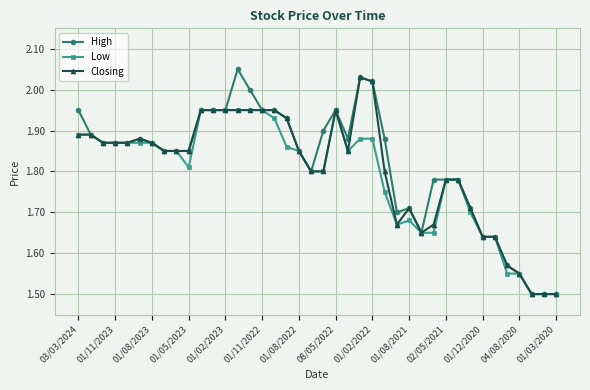

Does the chart have visible grid lines?

Yes